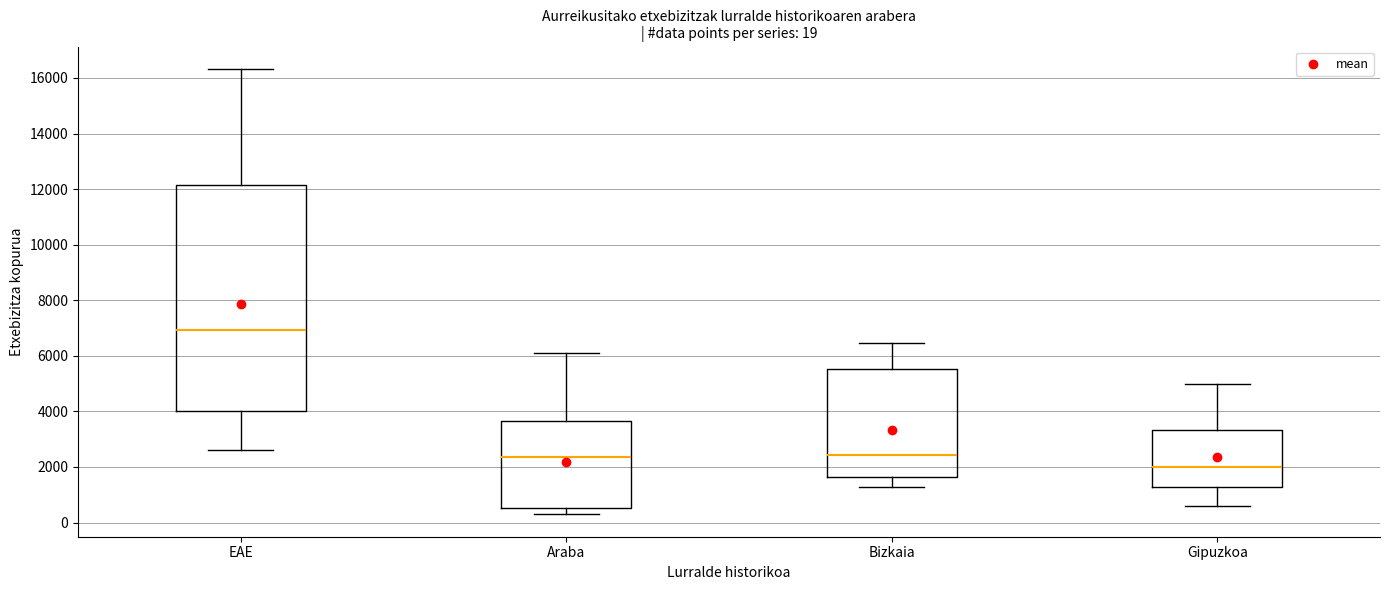

Which box's median line is the highest?

EAE